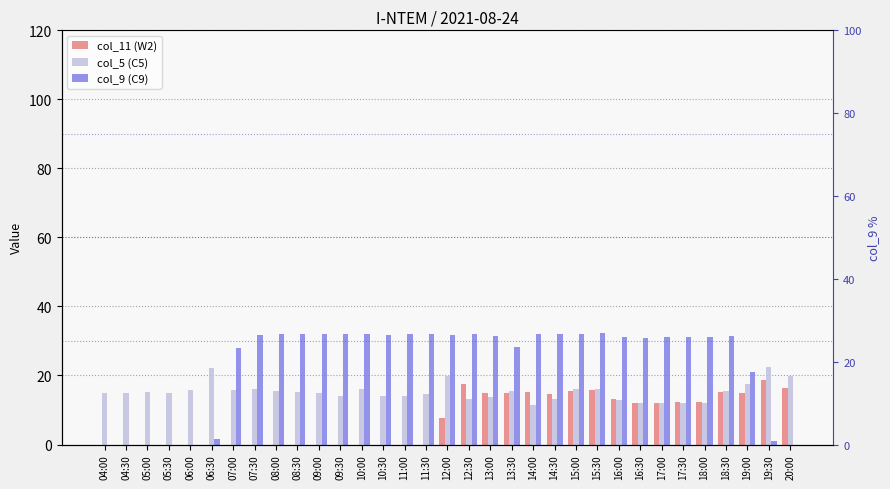

What is the label of the 32nd bar from the right?

04:30